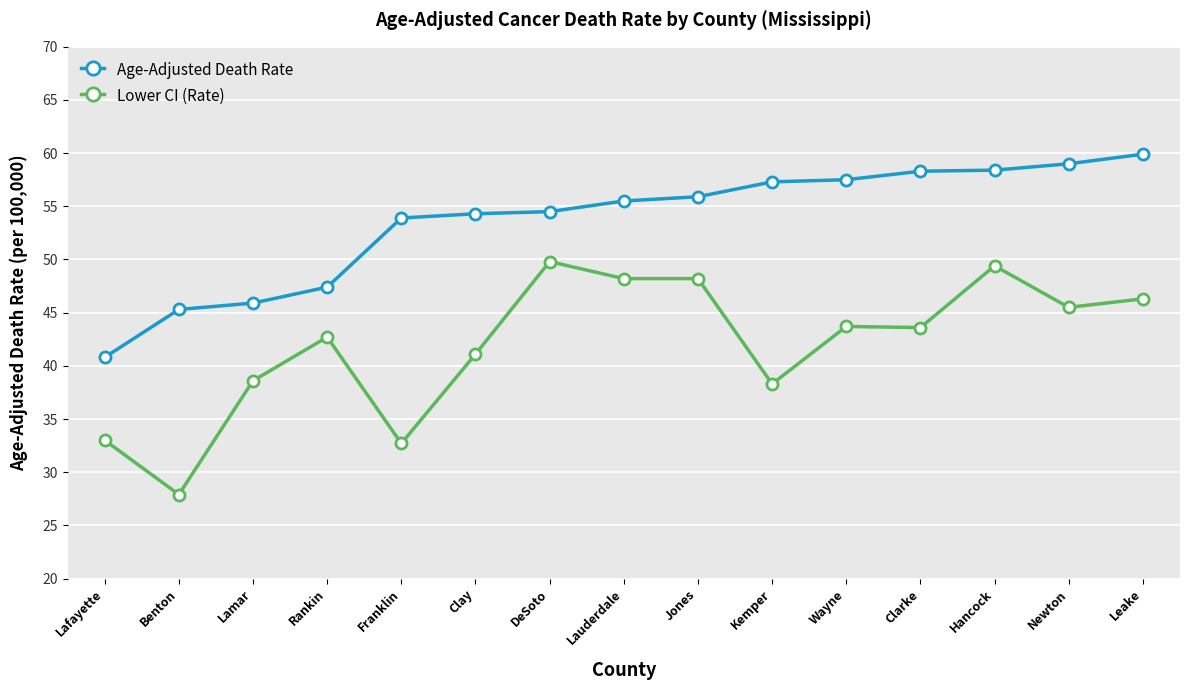

What is the difference between the second highest and second lowest values in the Age-Adjusted Death Rate series?

13.7